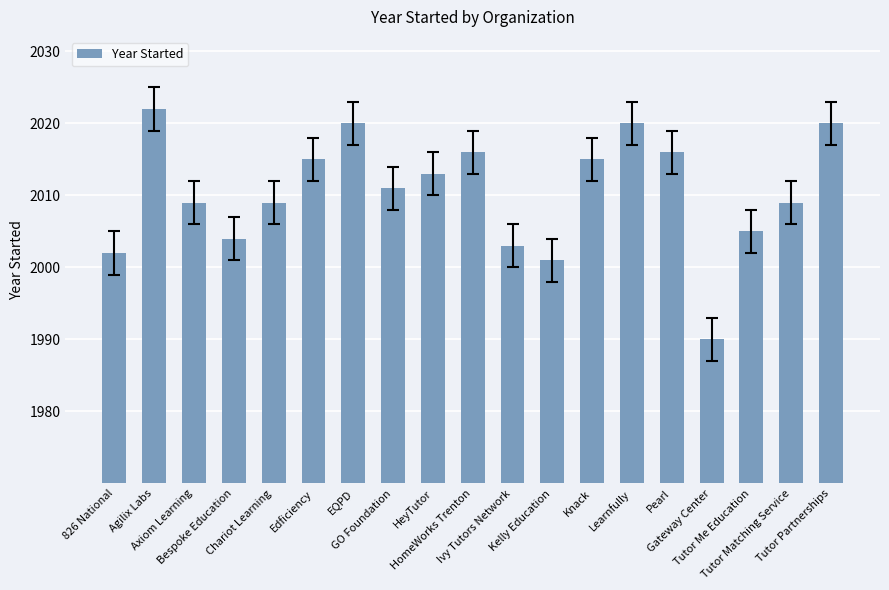

Does the chart contain any negative values?

No